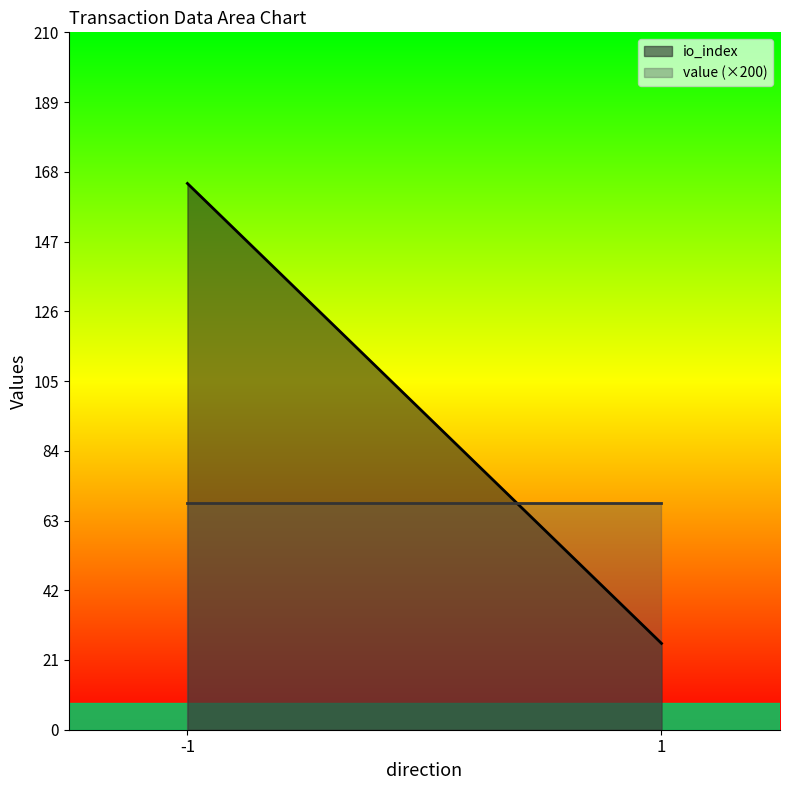

The value of io_index at 1 is 7.3. True or false?

False